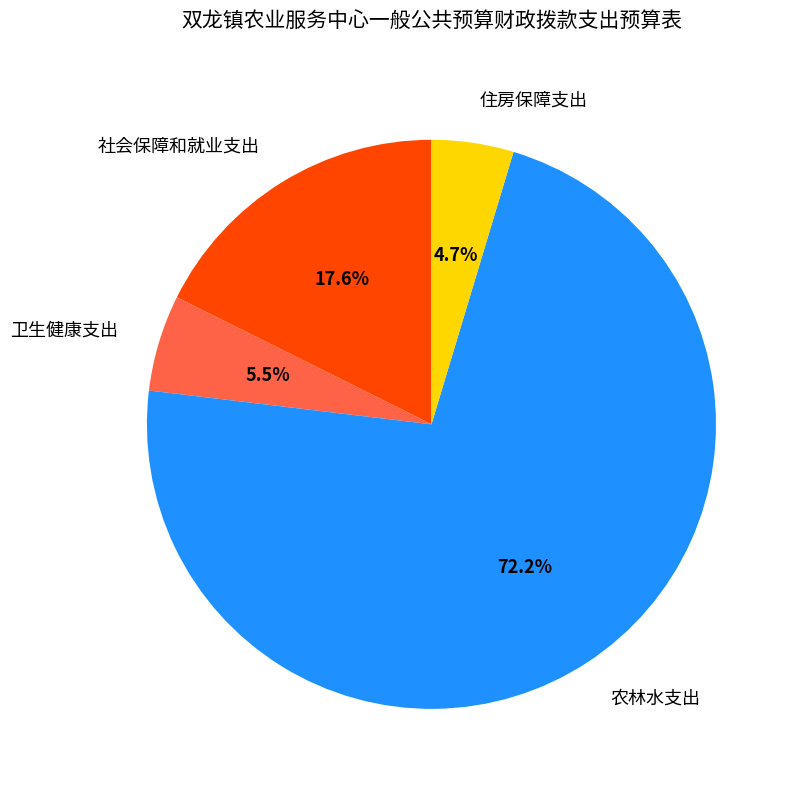

Count the number of slices in the pie.

4